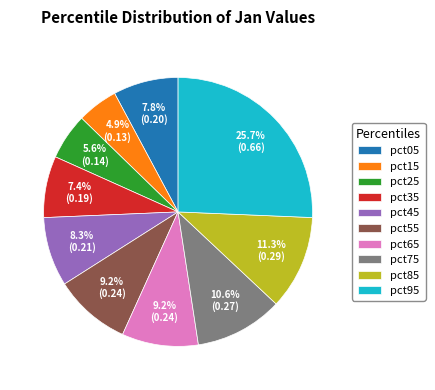

Which category has the biggest portion of the pie?

pct95